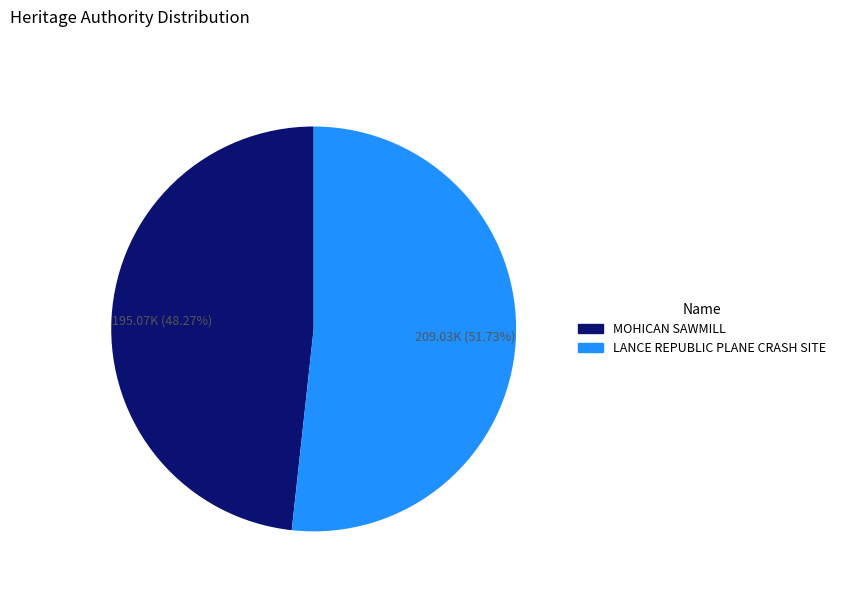

What percentage is the LANCE REPUBLIC PLANE CRASH SITE slice, to the nearest percent?

52%